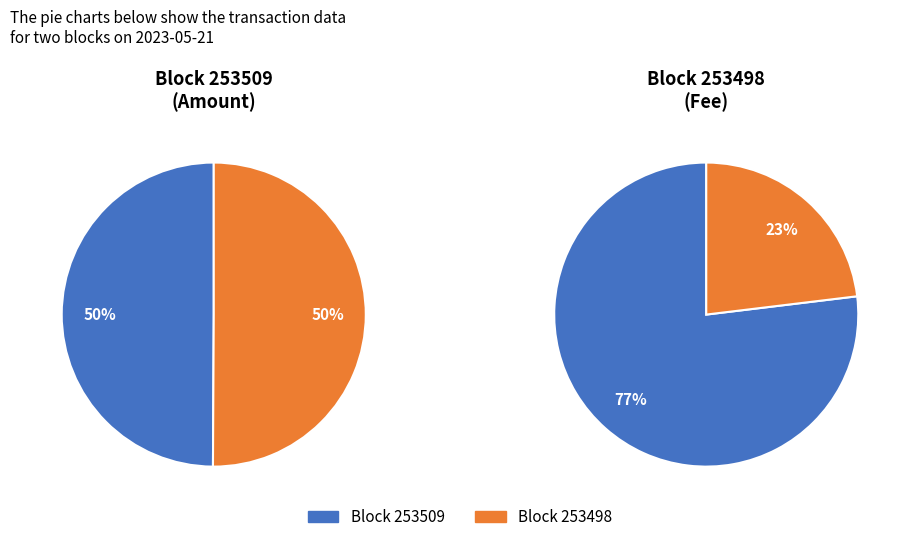

Count the number of slices in the pie.

2